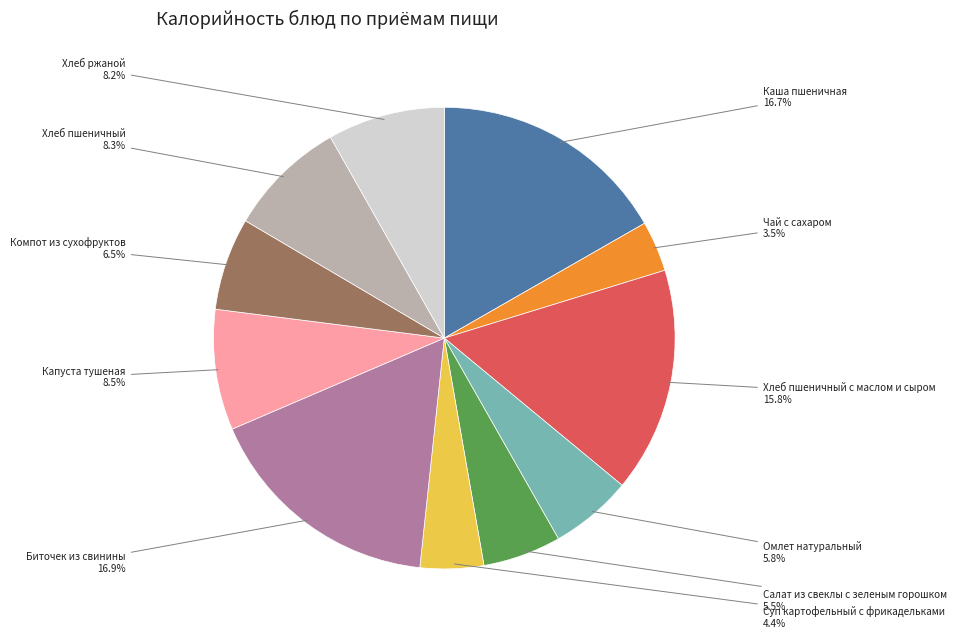

Is there any slice that represents more than half of the pie?

No